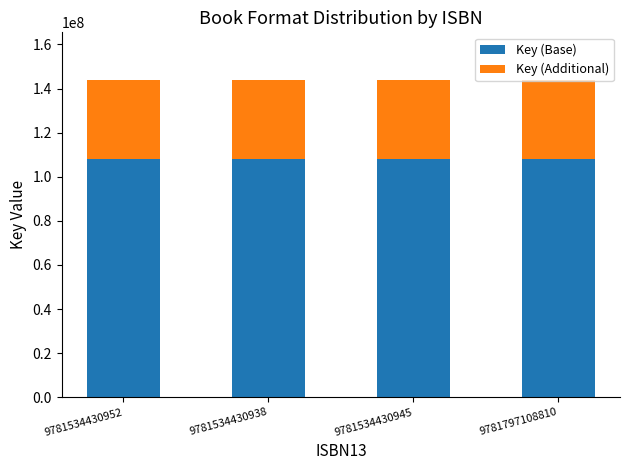

What is the minimum value for Key (Base)?

107931234.8